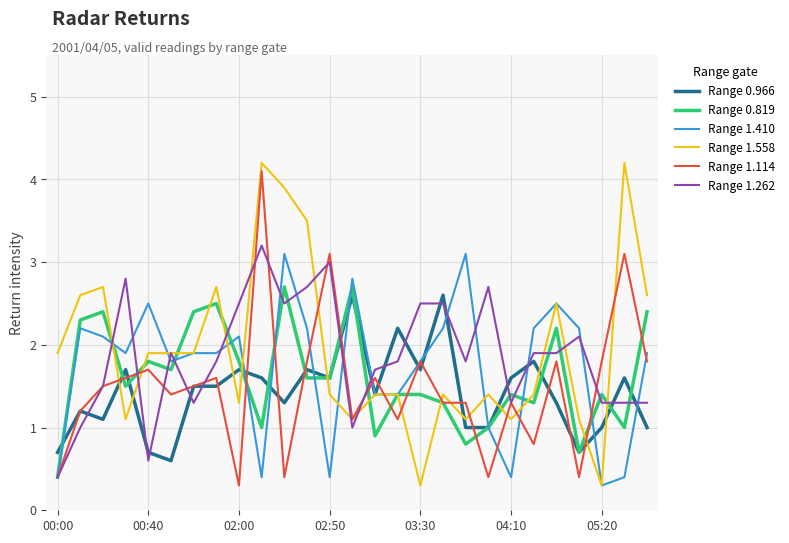

True or false: Range 0.966 and Range 1.262 cross at least once.

True